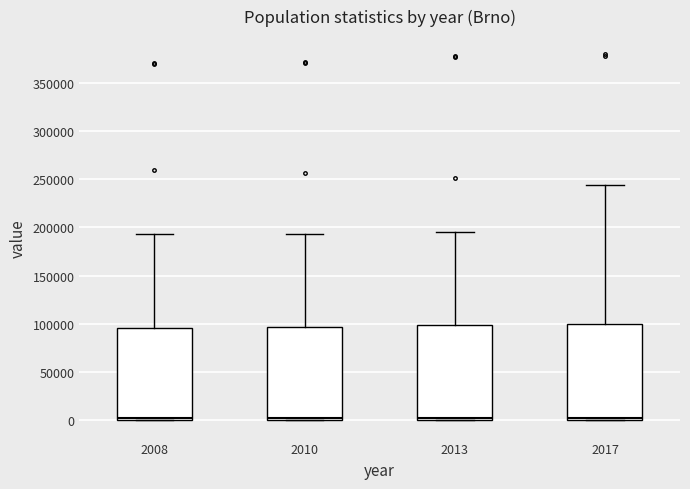

Reading left to right, transcribe this box plot: for each box, give where its median line is, the range the box spans, and where its two whiskers end, as read against the y-axis. The values are not printed on the chart, so give them approximately, as read against the axis.

2008: median 0 (just above the box's lower edge), box 0 to 95000, whiskers 0 to 195000
2010: median 0 (just above the box's lower edge), box 0 to 95000, whiskers 0 to 195000
2013: median 0 (just above the box's lower edge), box 0 to 100000, whiskers 0 to 195000
2017: median 0 (just above the box's lower edge), box 0 to 100000, whiskers 0 to 245000